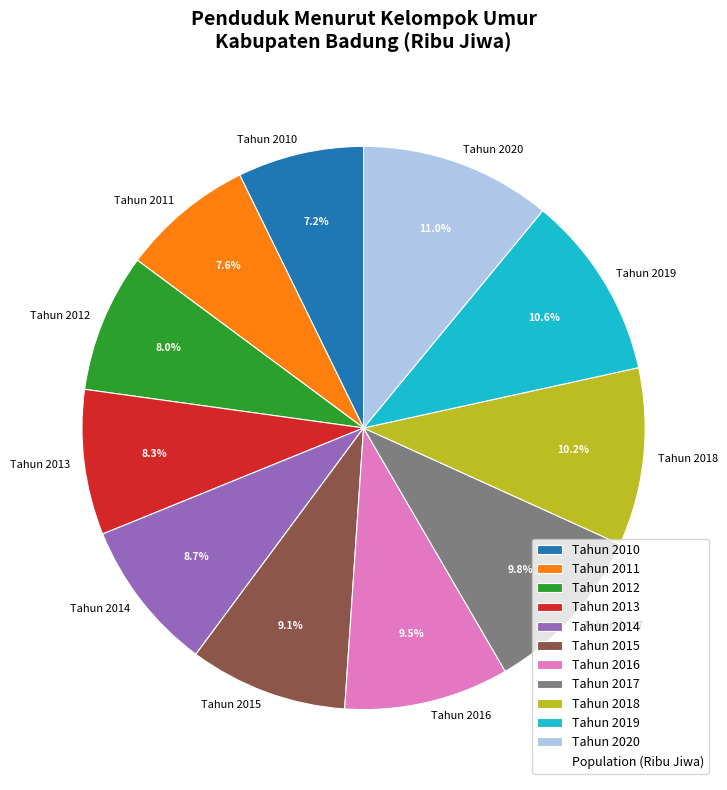

What percentage do Tahun 2020 and Tahun 2014 together represent?

19.7%